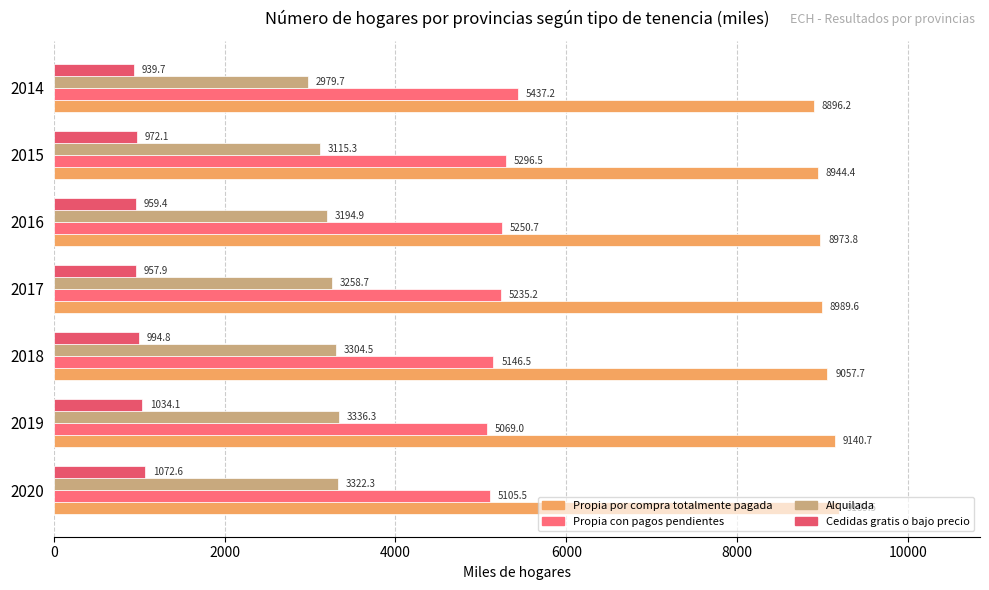

What is the smallest value displayed?

939.7